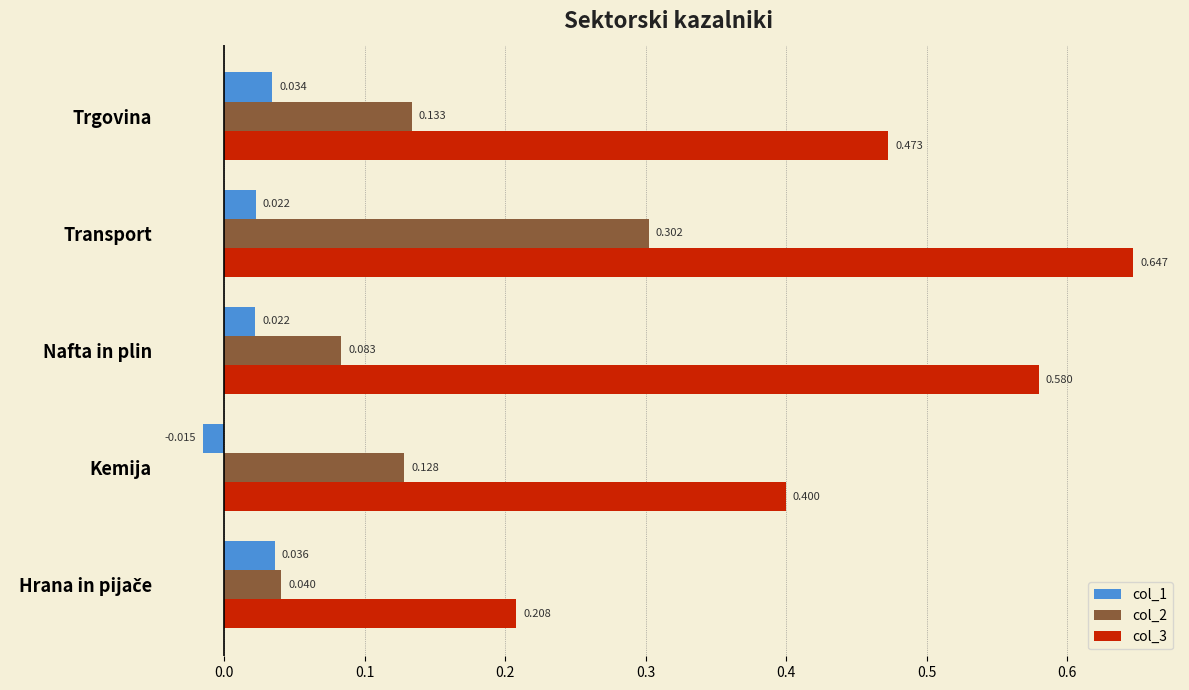

Count the col_1 values in the range 0 to 1.

4